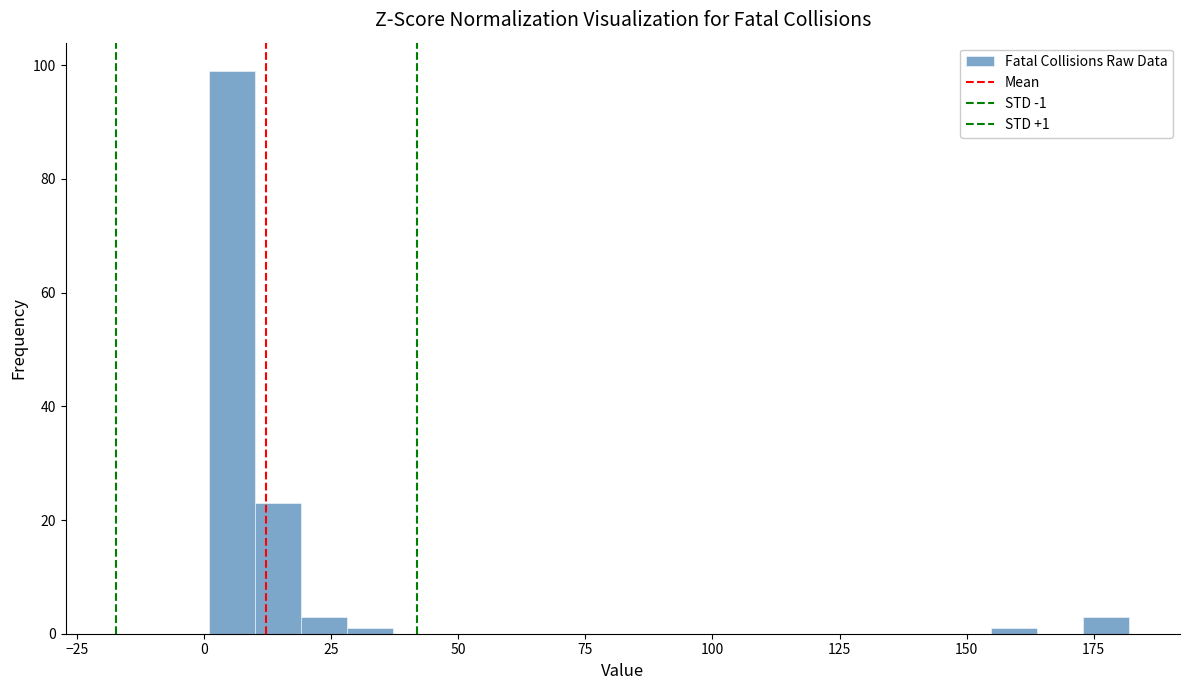

Read against the x-axis, roughly where is the centre of the tallest bar?

5